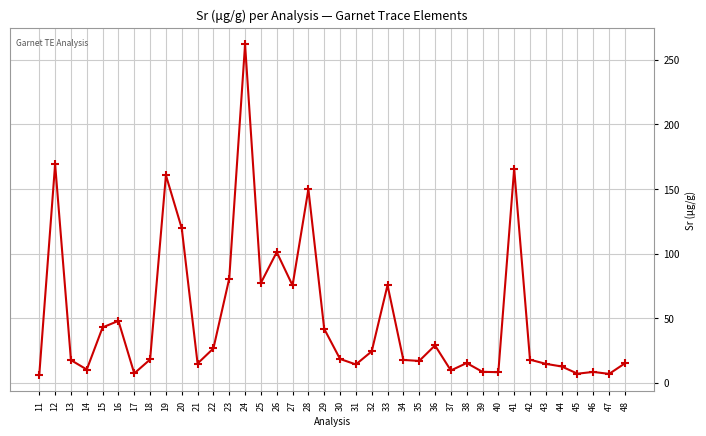

Where is the first local maximum?

12